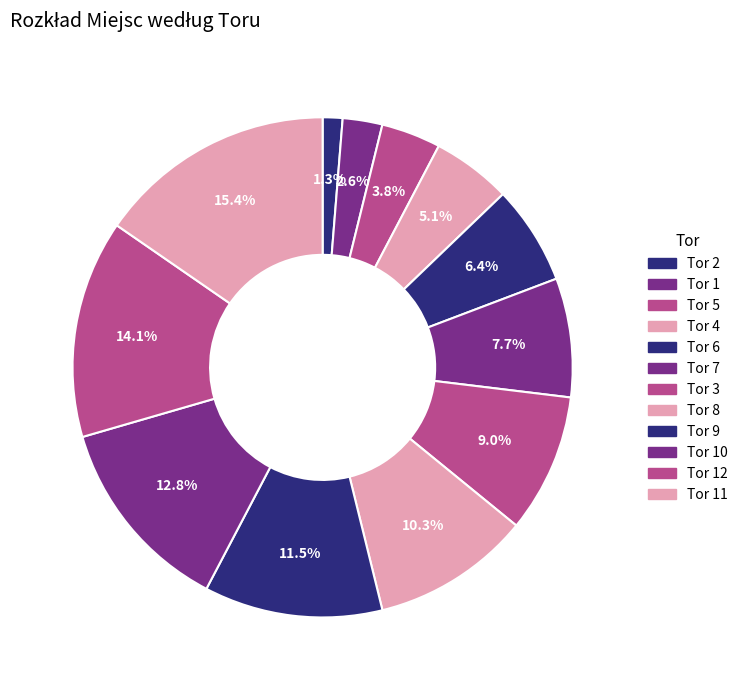

Is there any slice that represents more than half of the pie?

No